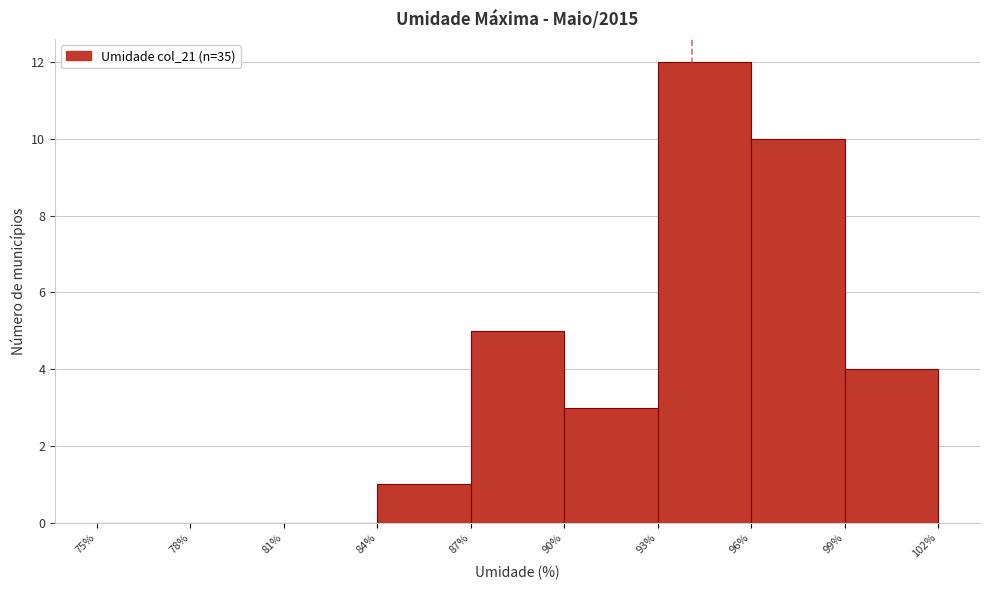

How tall is the bar that spans 84% to 87% on the x-axis? The values are not printed on the chart, so give them approximately, as read against the axis.

1